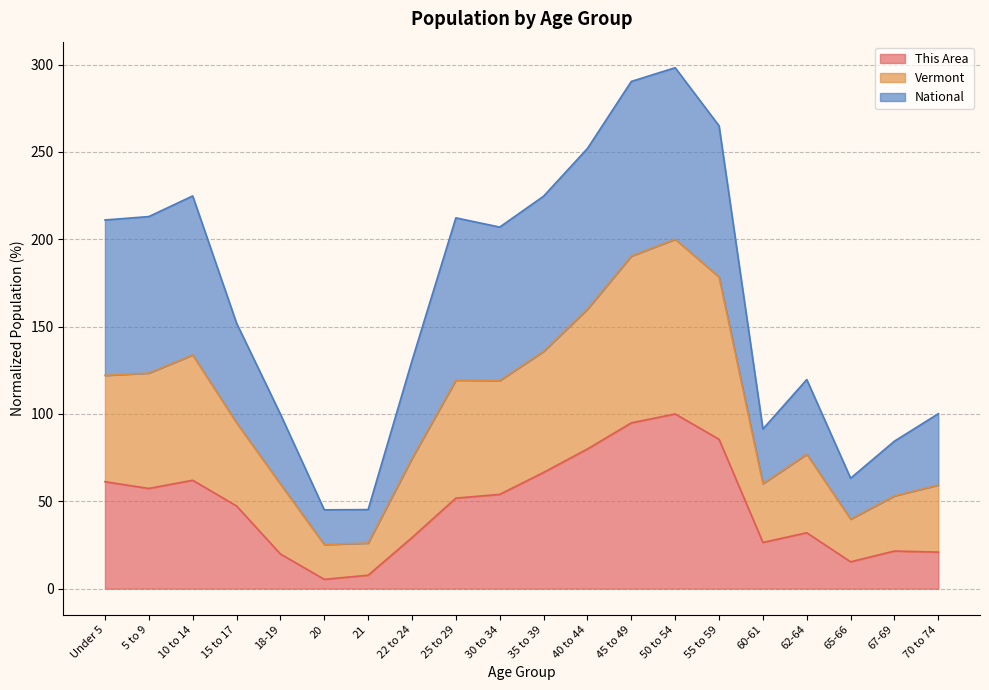

Does the chart display data point markers on the line(s)?

No